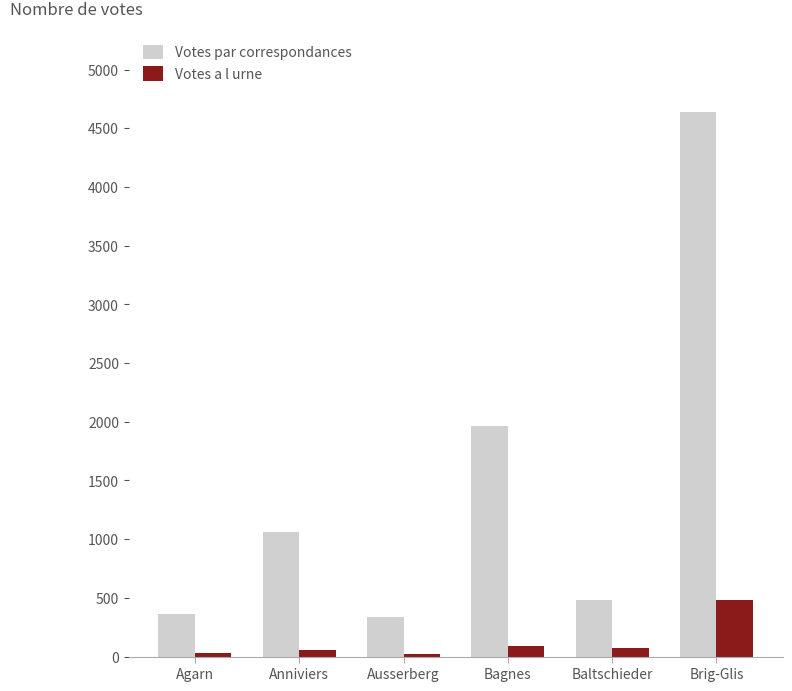

At which category does the chart reach its peak across all series?

Brig-Glis